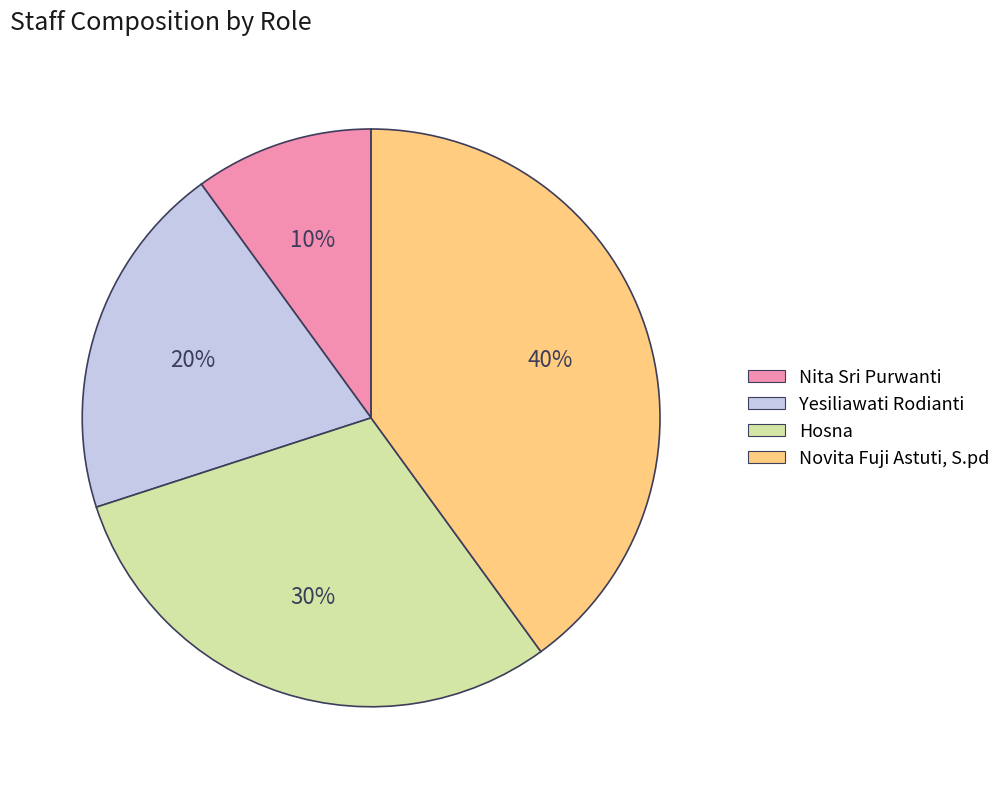

Is there any slice that represents more than half of the pie?

No